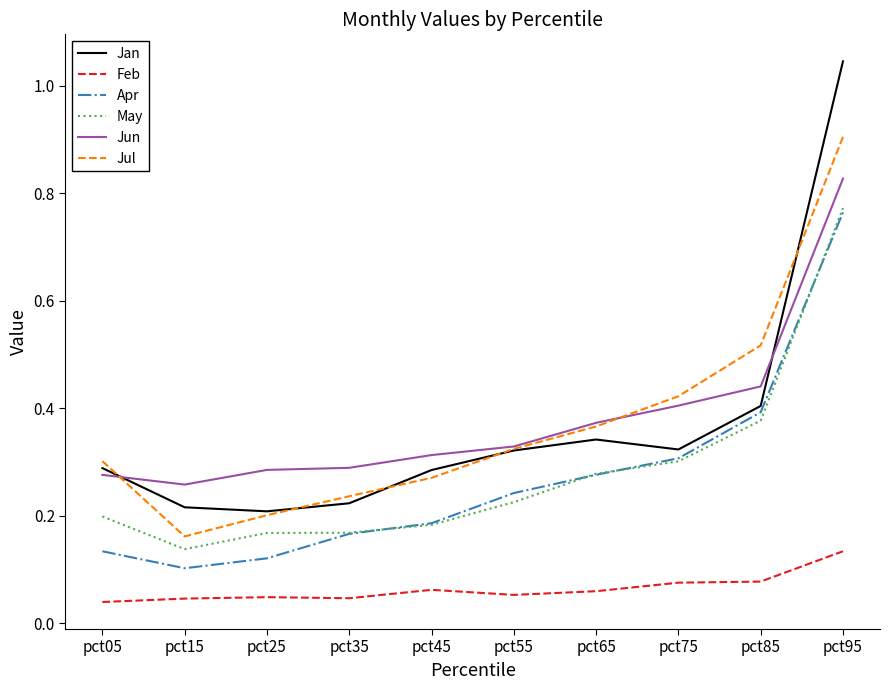

Which series has the widest spread of values?

Jan